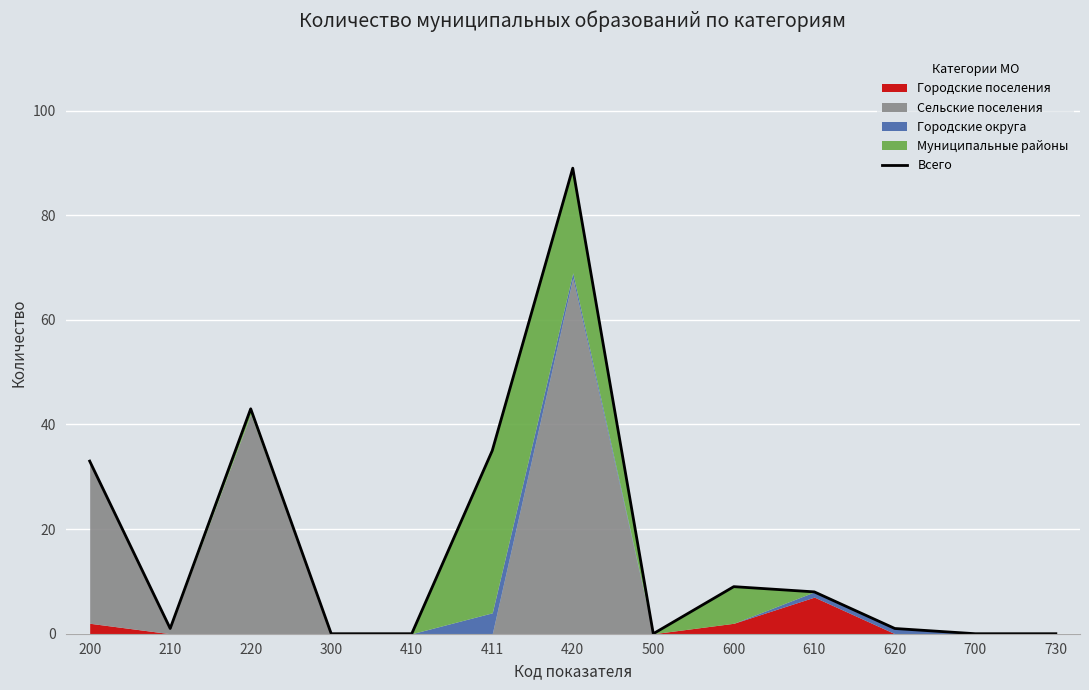

Rank the categories by value from highest to lowest.

420, 220, 411, 200, 600, 610, 210, 620, 300, 410, 500, 700, 730